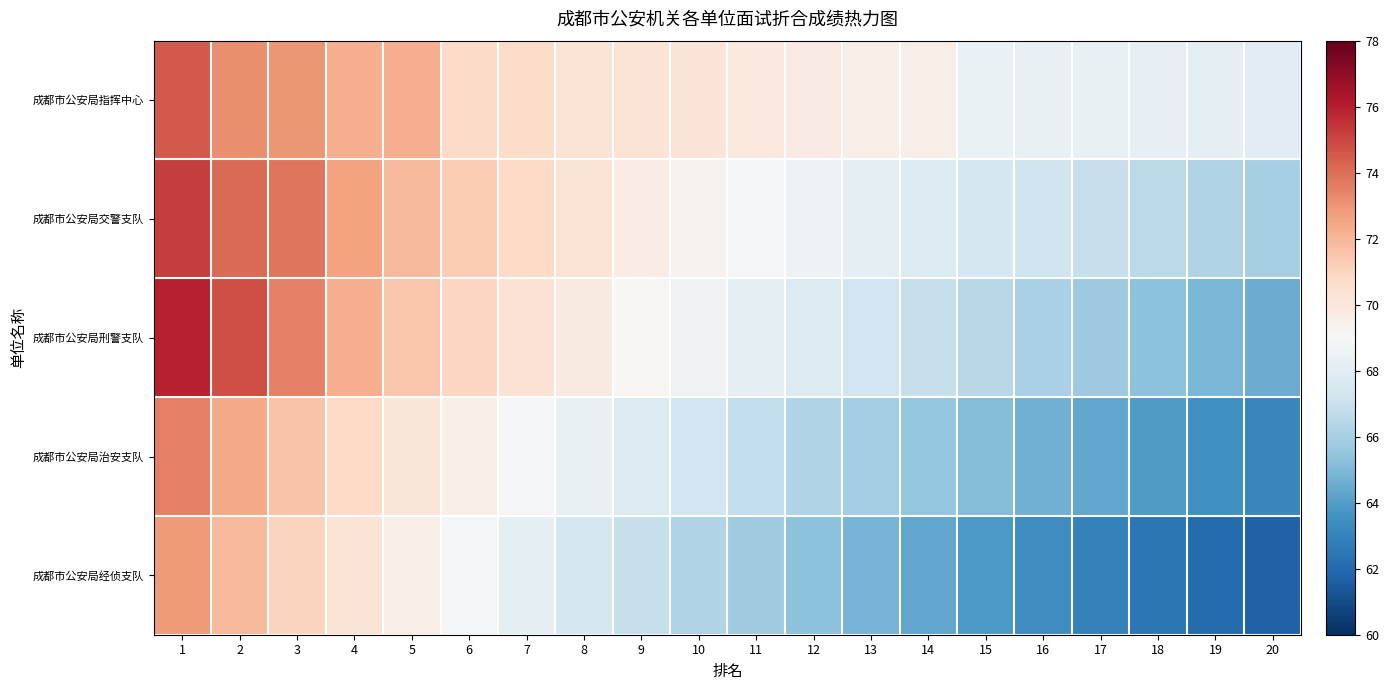

Reading left to right, what are all the values shown in this chart?

成都市公安局指挥中心: 1=74.5	2=73.2	3=73.0	4=72.3	5=72.2	6=70.7	7=70.7	8=70.2	9=70.2	10=70.2	11=69.8	12=69.8	13=69.6	14=69.5	15=68.4	16=68.3	17=68.3	18=68.2	19=68.2	20=68.1
成都市公安局交警支队: 1=75.2	2=74.1	3=73.8	4=72.6	5=71.9	6=71.3	7=70.8	8=70.2	9=69.7	10=69.3	11=68.9	12=68.5	13=68.1	14=67.8	15=67.5	16=67.2	17=66.9	18=66.6	19=66.3	20=66.0
成都市公安局刑警支队: 1=76.0	2=74.8	3=73.5	4=72.3	5=71.5	6=70.9	7=70.3	8=69.8	9=69.2	10=68.7	11=68.2	12=67.8	13=67.3	14=66.9	15=66.5	16=66.1	17=65.7	18=65.3	19=64.9	20=64.5
成都市公安局治安支队: 1=73.5	2=72.4	3=71.6	4=70.8	5=70.1	6=69.5	7=68.9	8=68.3	9=67.8	10=67.3	11=66.8	12=66.3	13=65.9	14=65.5	15=65.1	16=64.7	17=64.3	18=63.9	19=63.5	20=63.1
成都市公安局经侦支队: 1=72.8	2=71.9	3=71.0	4=70.2	5=69.5	6=68.8	7=68.1	8=67.5	9=66.9	10=66.3	11=65.8	12=65.3	13=64.8	14=64.3	15=63.8	16=63.4	17=62.9	18=62.5	19=62.1	20=61.7